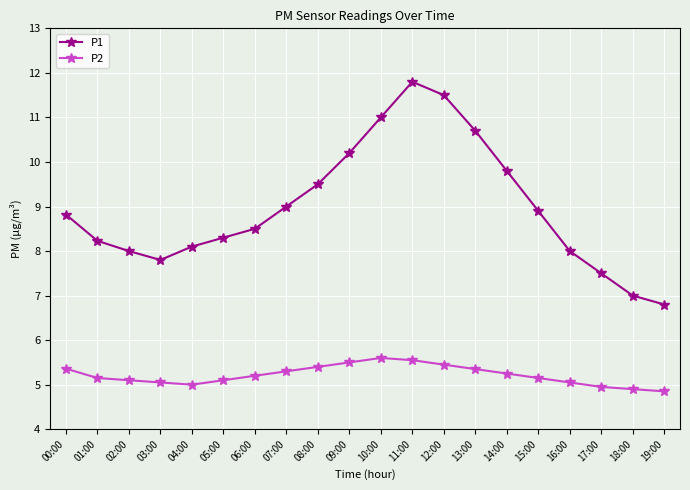

What is the highest value of the P1 series?

11.8